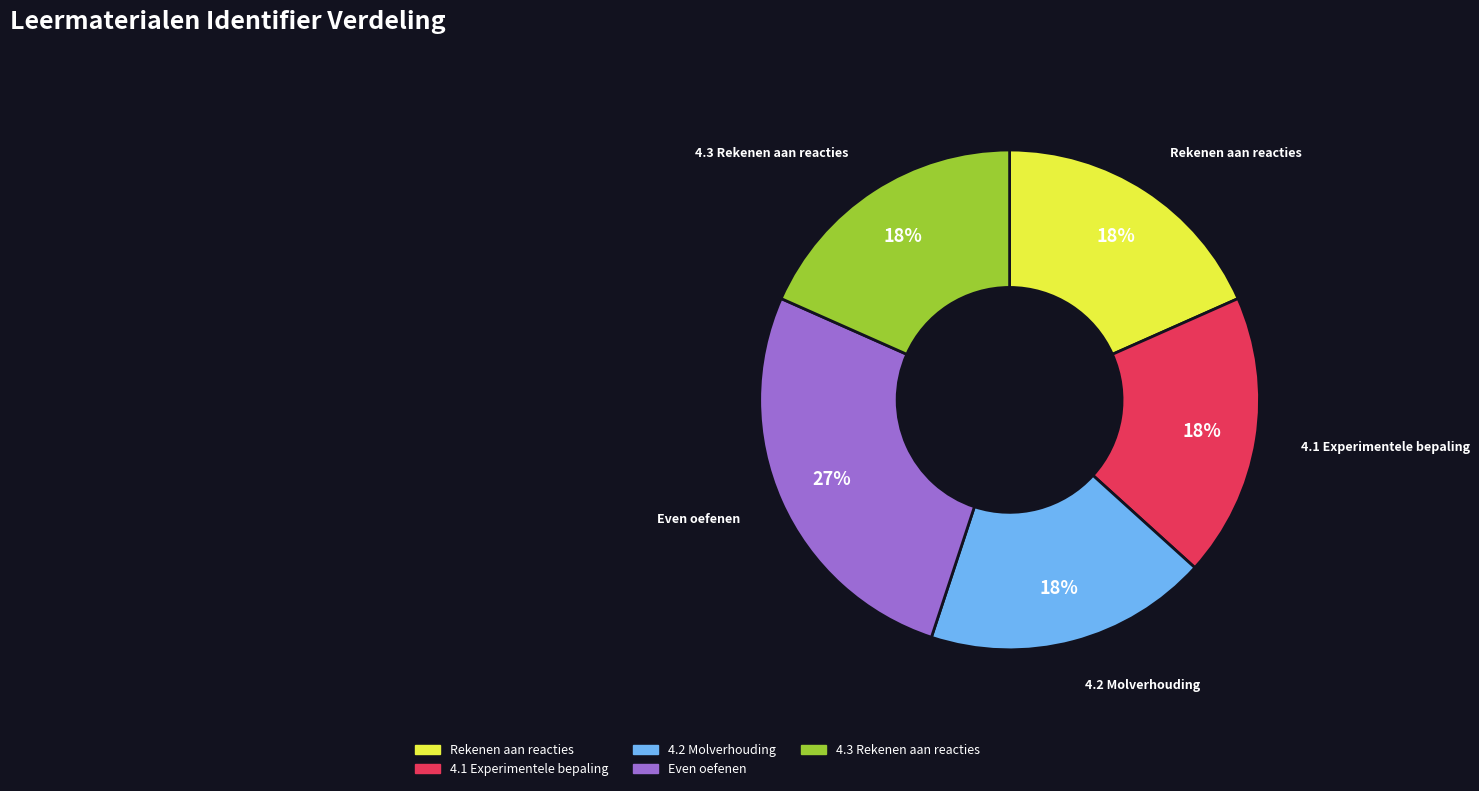

To the nearest percent, what is the average slice percentage?

20%